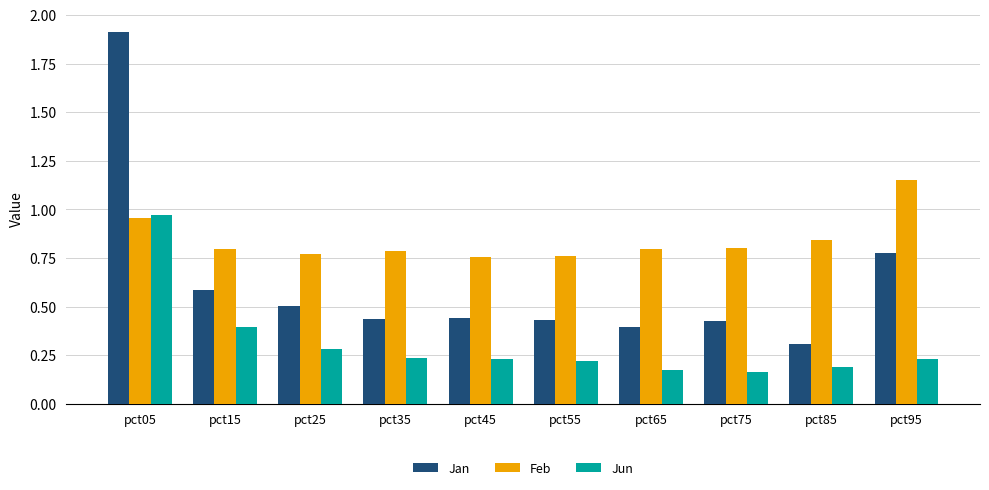

What is the total value across all series at pct95?

2.2